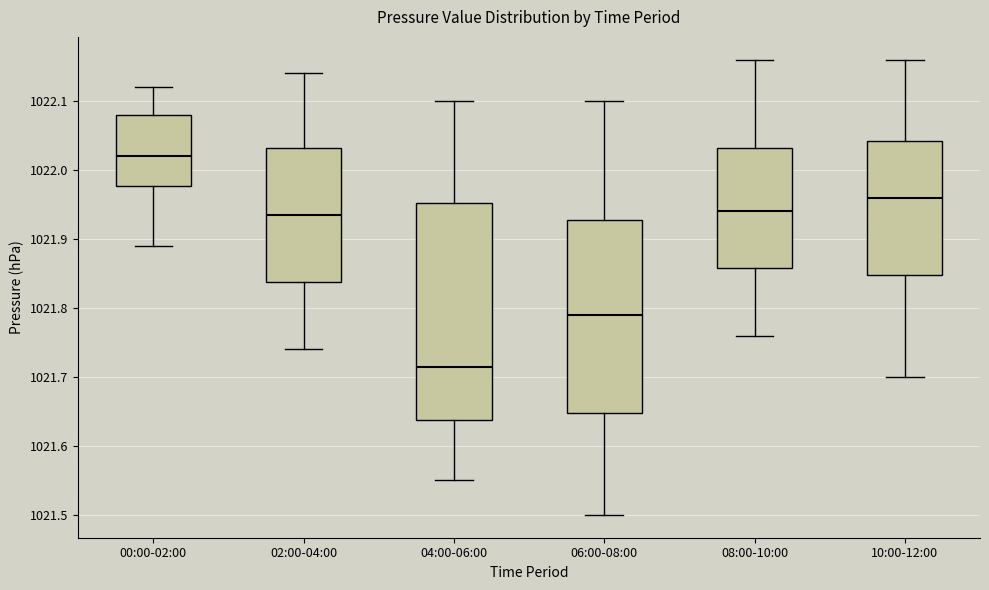

Which box is the tallest, from its lower edge to its upper edge?

04:00-06:00